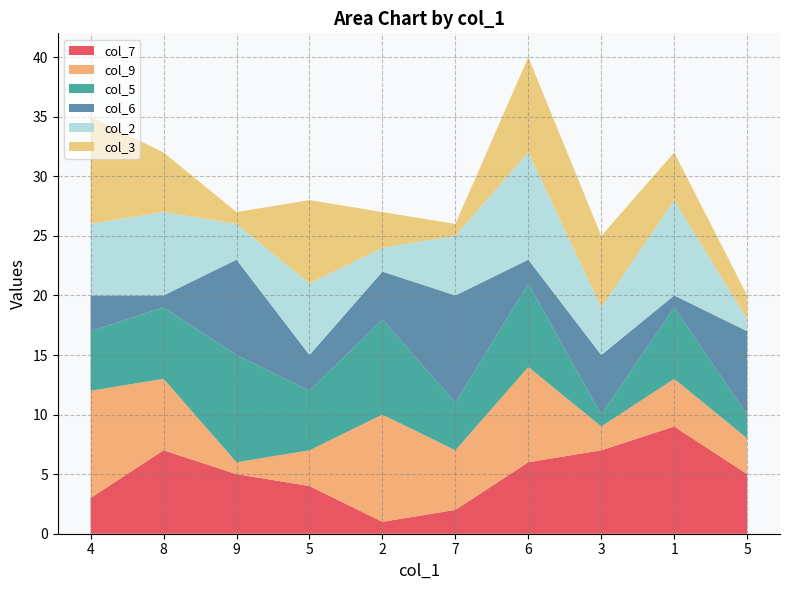

Reading left to right, what are all the values shown in this chart?

col_7: 4=3	8=7	9=5	5=4	2=1	7=2	6=6	3=7	1=9	5=5
col_9: 4=9	8=6	9=1	5=3	2=9	7=5	6=8	3=2	1=4	5=3
col_5: 4=5	8=6	9=9	5=5	2=8	7=4	6=7	3=1	1=6	5=2
col_6: 4=3	8=1	9=8	5=3	2=4	7=9	6=2	3=5	1=1	5=7
col_2: 4=6	8=7	9=3	5=6	2=2	7=5	6=9	3=4	1=8	5=1
col_3: 4=9	8=5	9=1	5=7	2=3	7=1	6=8	3=6	1=4	5=2